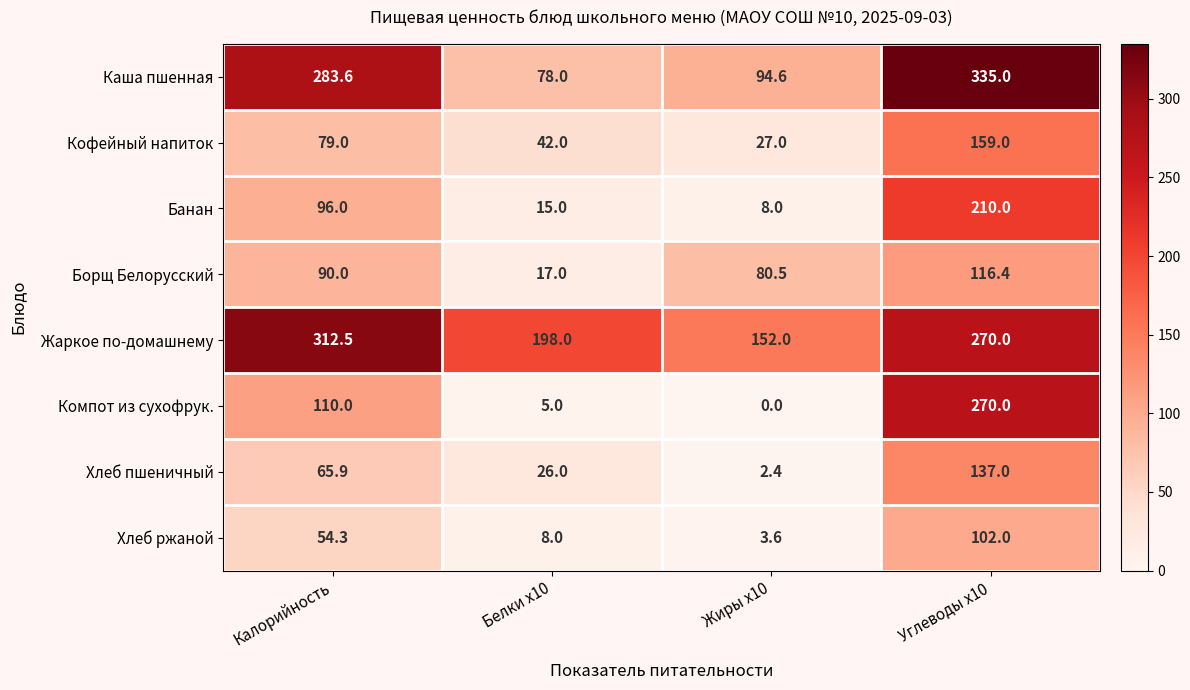

Where is Хлеб ржаной nearest to the value 52?

Калорийность